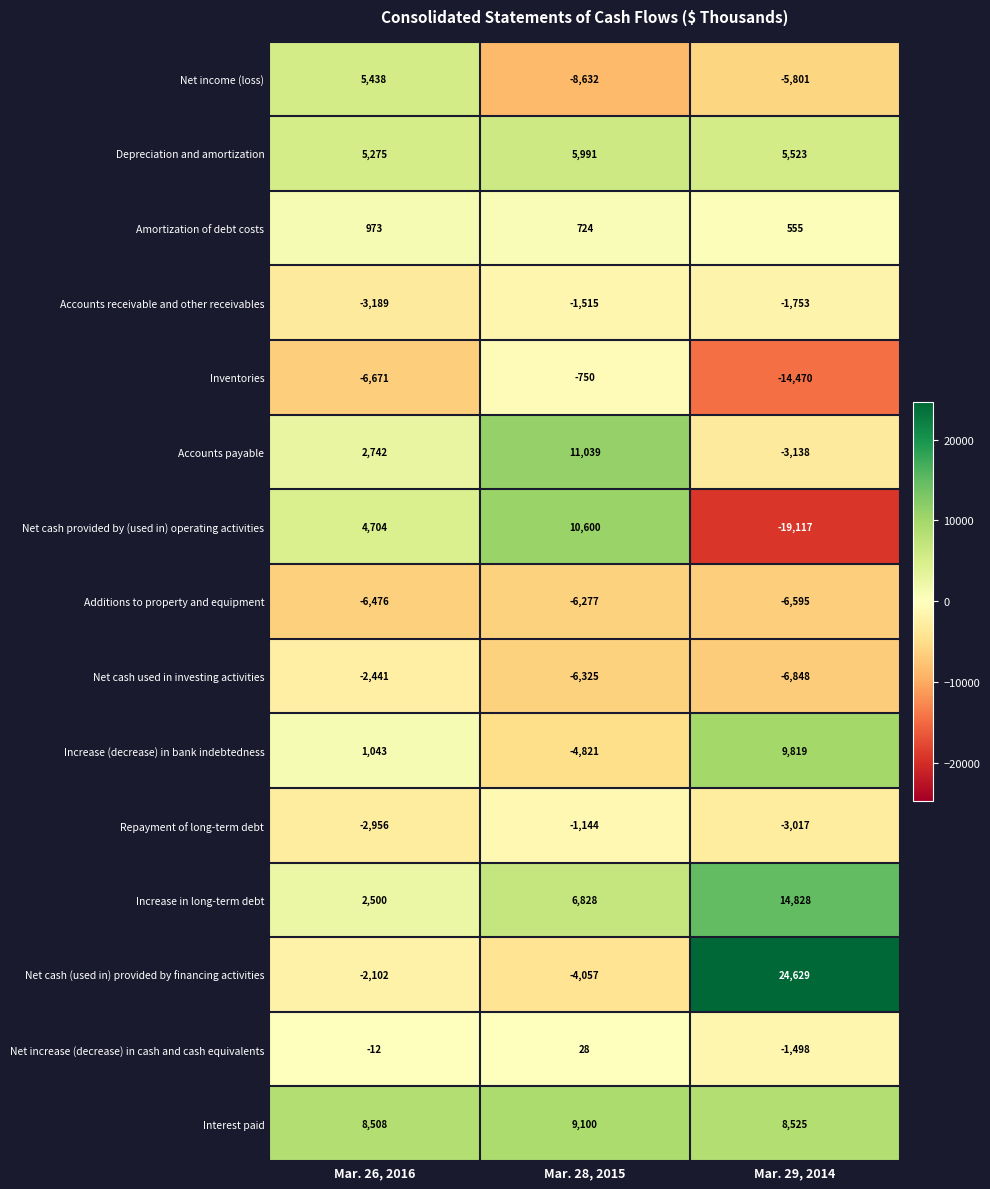

Count the Net income (loss) values in the range -8632 to 5438.

3